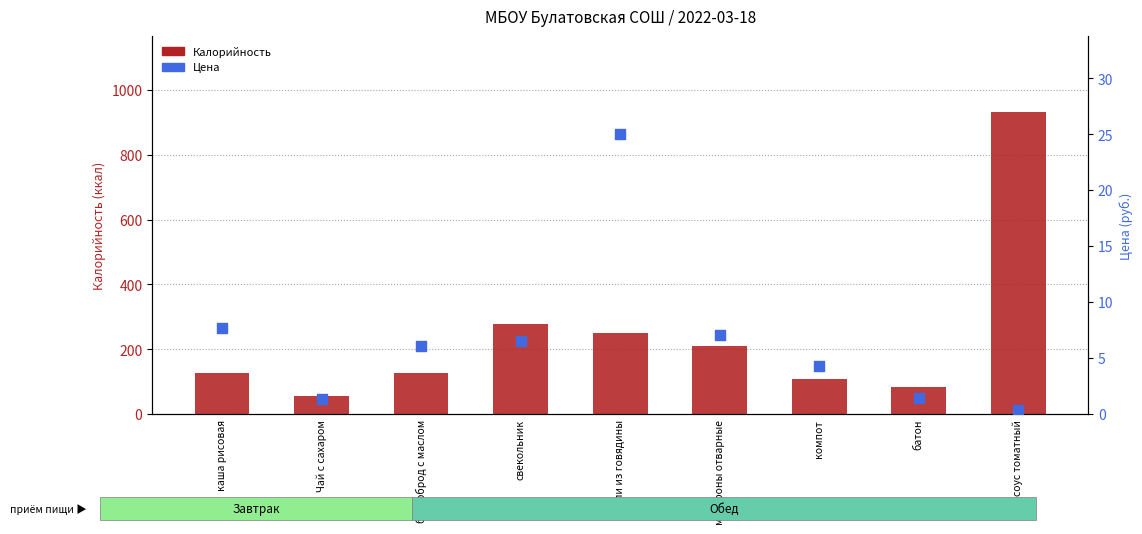

Which series contains the lowest Y value?

Цена